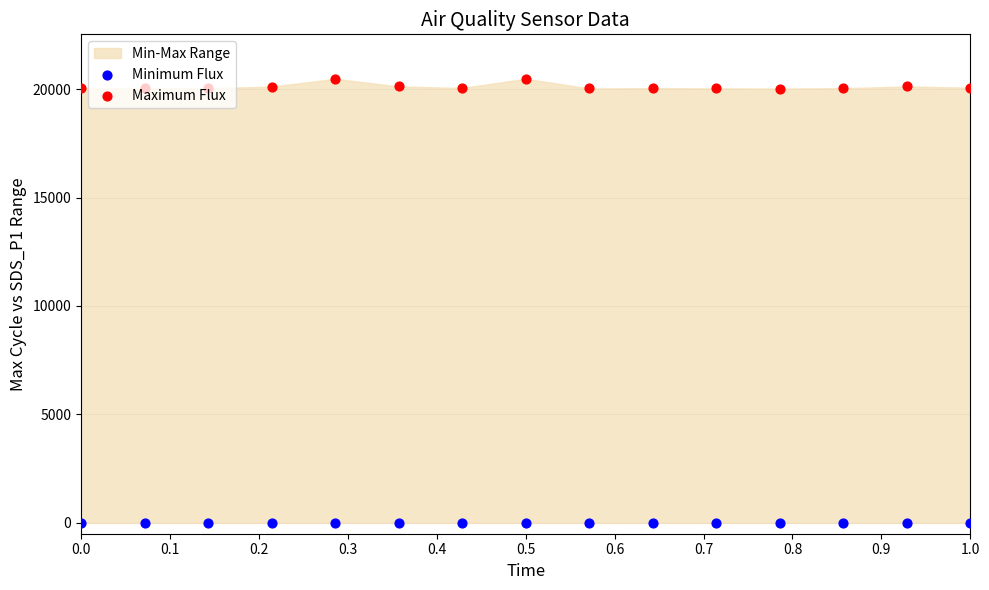

Which series reaches the minimum Y coordinate?

Minimum Flux